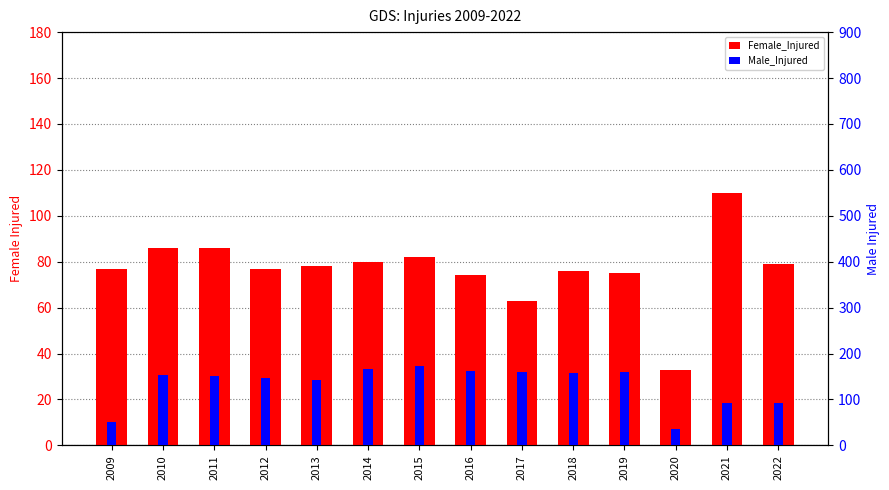

Which category has the highest value across all series?

2015